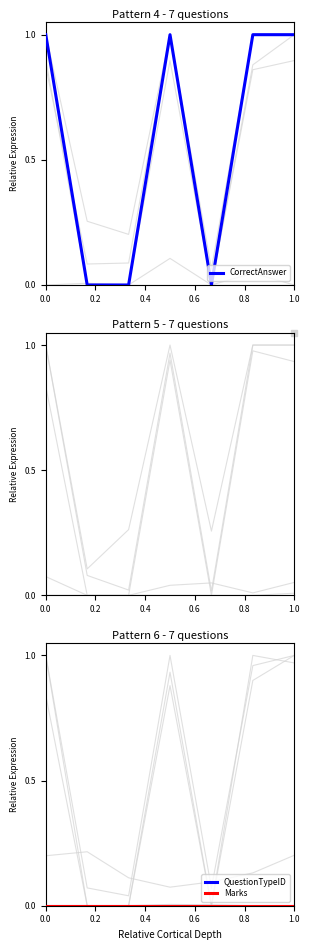

How many interior local valleys does the CorrectAnswer series have?

1